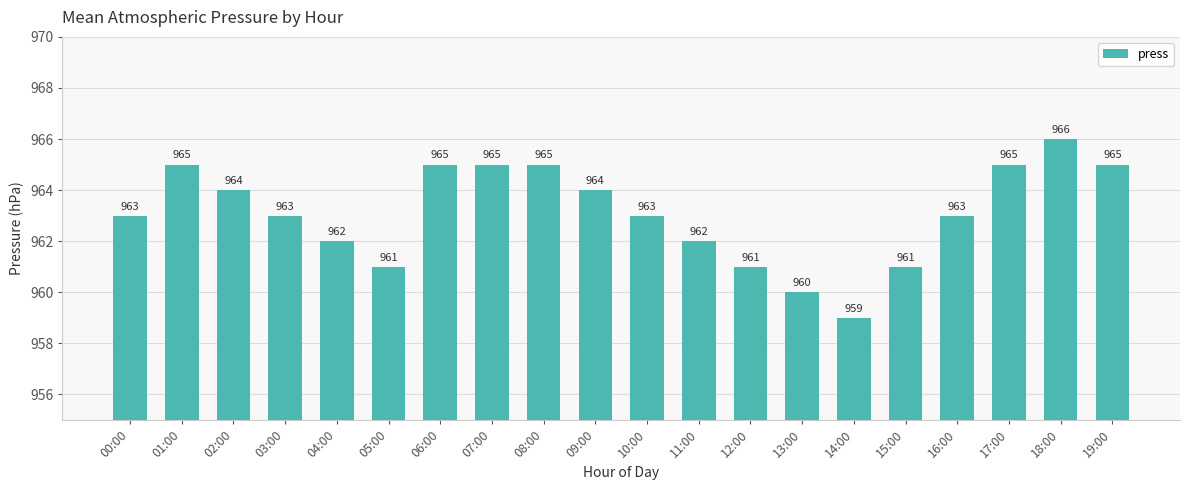

How many values are below 963?

7